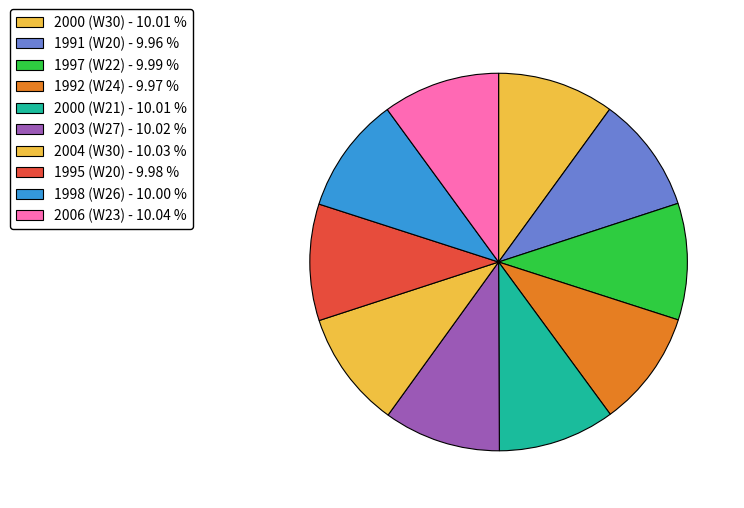

Does 2003 (W27) represent more than half of the total?

No